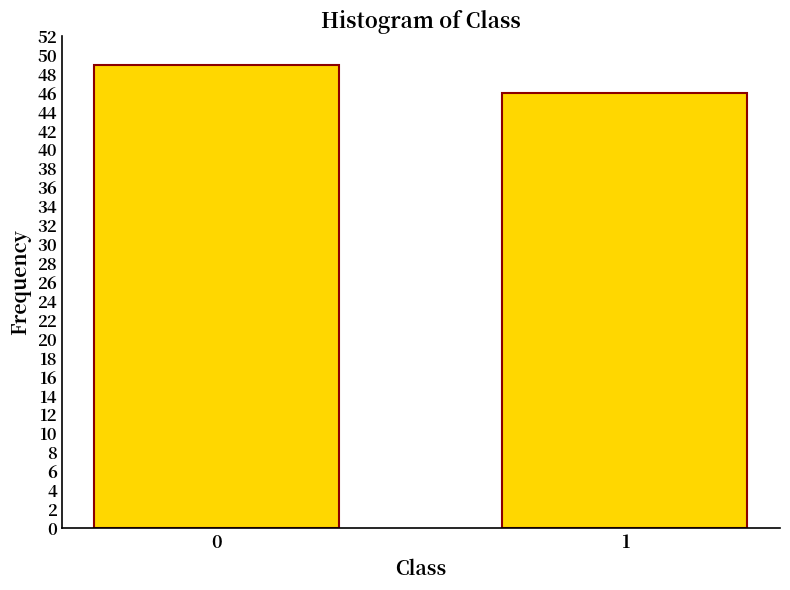

Reading left to right, transcribe all the data shown in this chart.

0=49	1=46